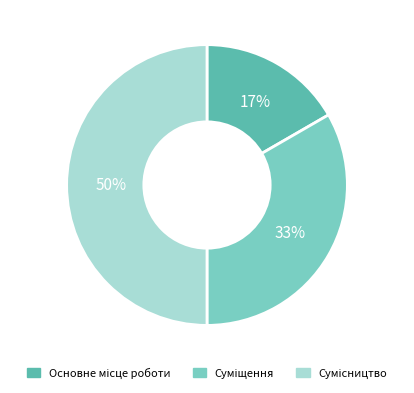

To the nearest percent, what is the average slice percentage?

33%